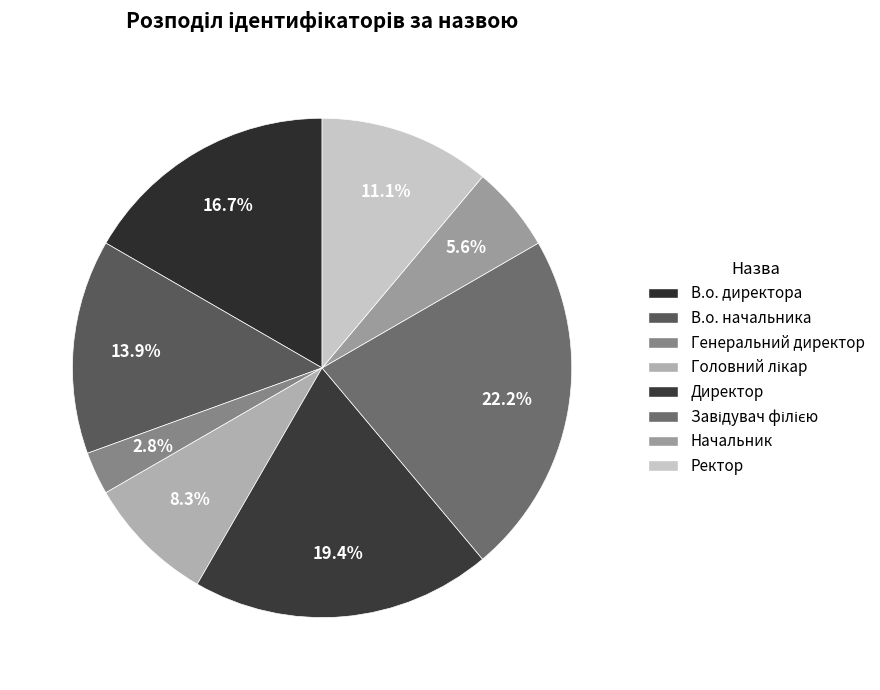

Is it true that Директор is 19% of the pie?

True